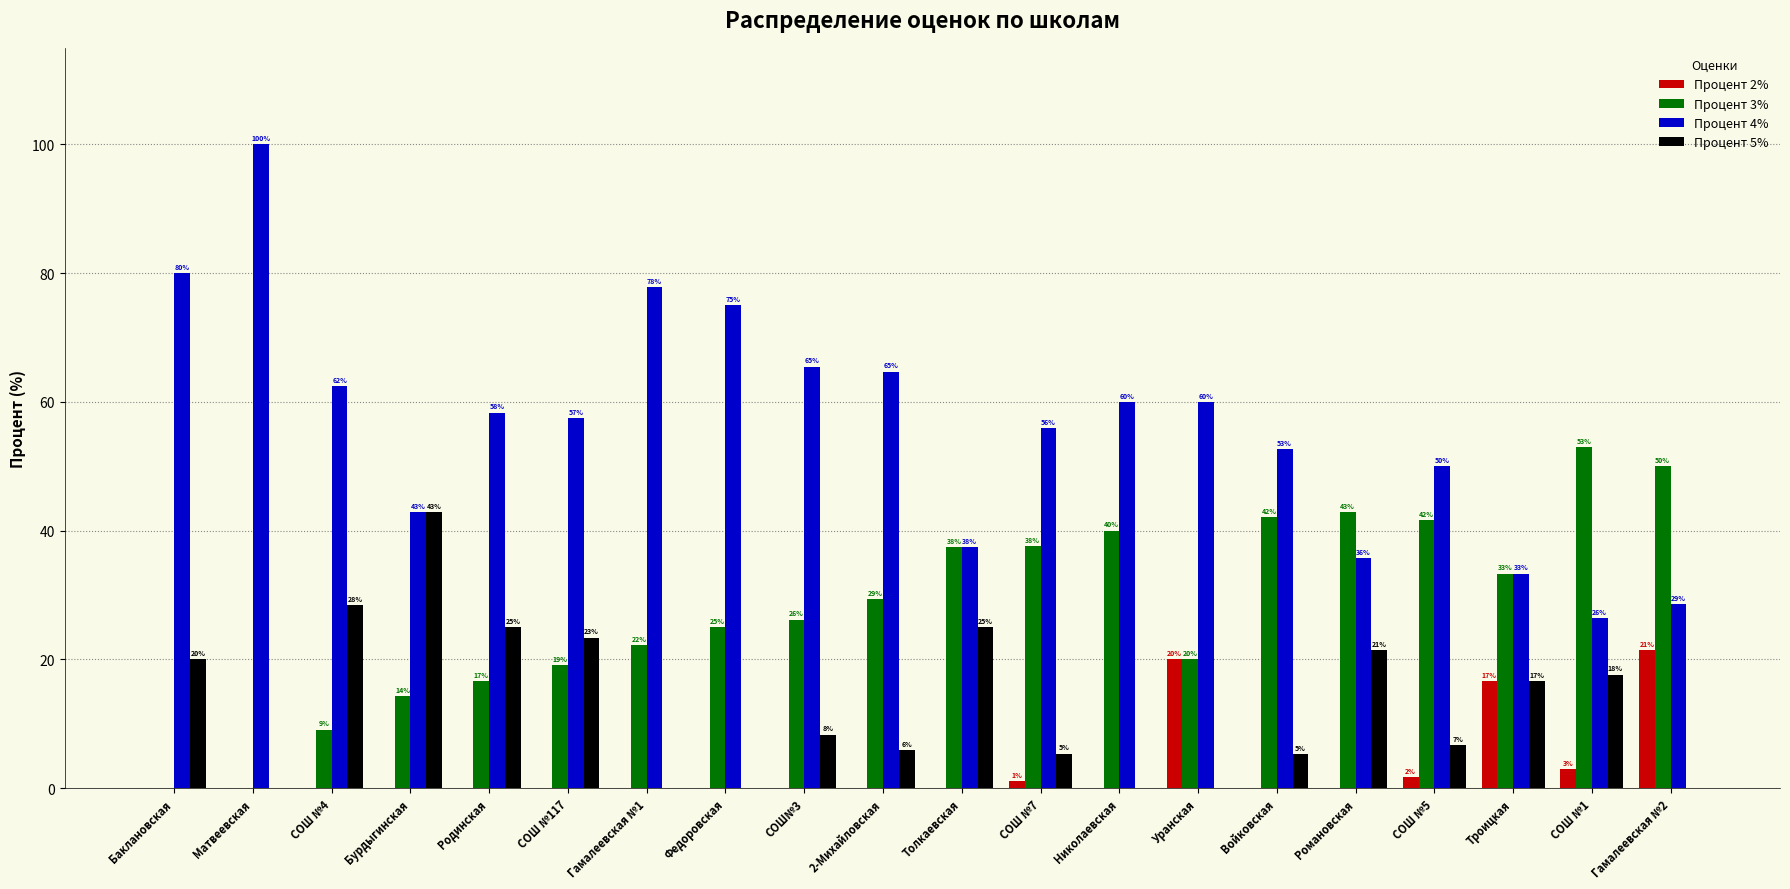

Is it true that Процент 5% equals 13.4 at Матвеевская?

False